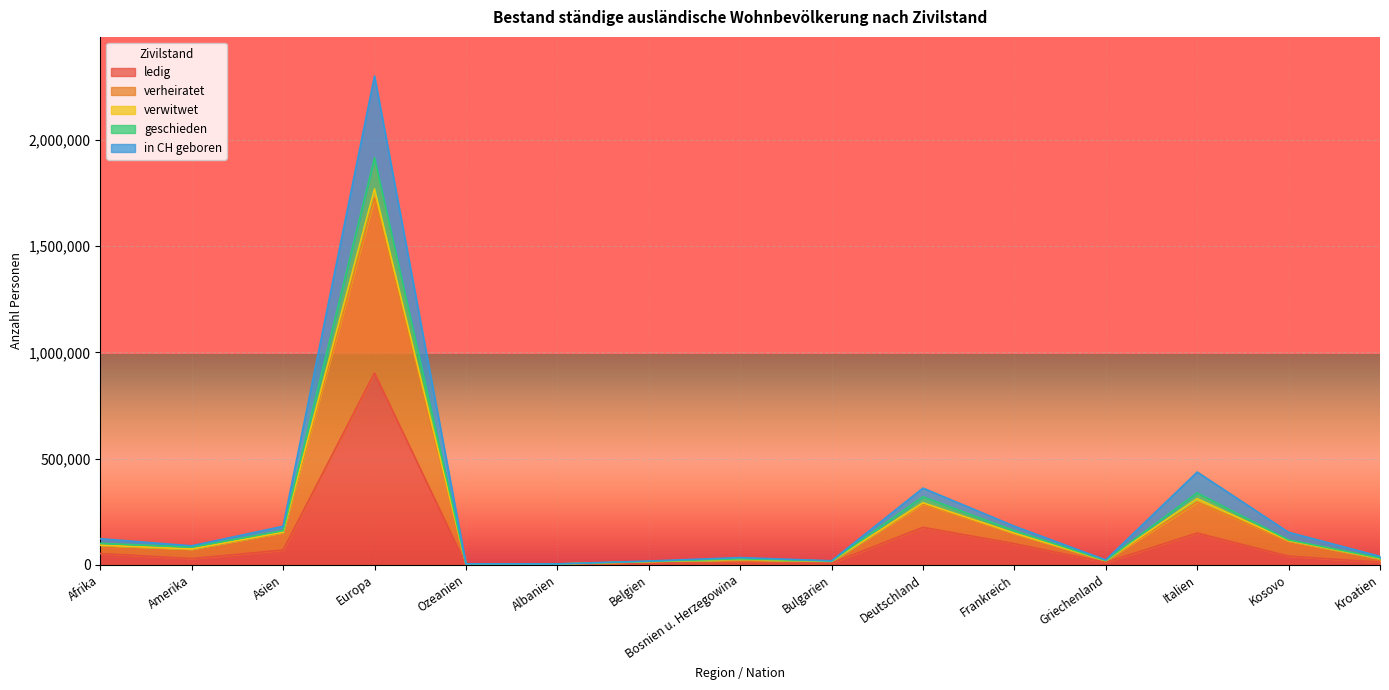

What is the highest value of the ledig series?

903162